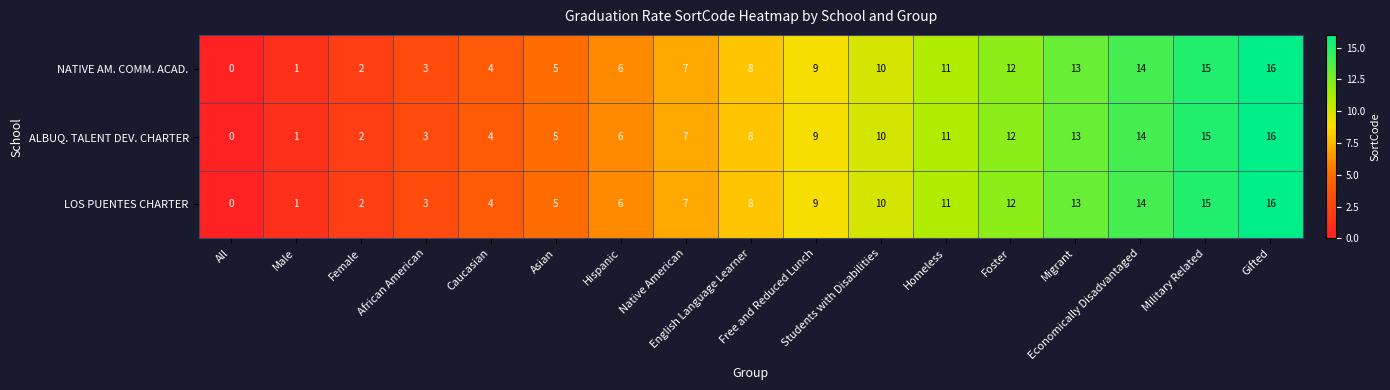

What is the difference between the second highest and second lowest values in the NATIVE AM. COMM. ACAD. series?

14